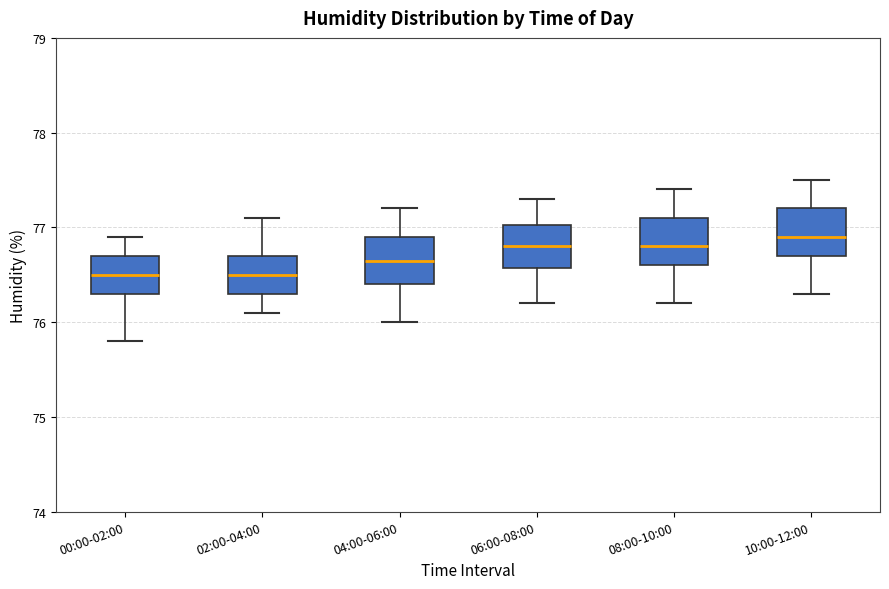

Reading left to right, read every box against the y-axis: the position of its median line, the range the box covers, and the ends of its whiskers. The values are not printed on the chart, so give them approximately, as read against the axis.

00:00-02:00: median 76.5, box 76.3 to 76.7, whiskers 75.8 to 76.9
02:00-04:00: median 76.5, box 76.3 to 76.7, whiskers 76.1 to 77.1
04:00-06:00: median 76.7, box 76.4 to 76.9, whiskers 76.0 to 77.2
06:00-08:00: median 76.8, box 76.6 to 77.0, whiskers 76.2 to 77.3
08:00-10:00: median 76.8, box 76.6 to 77.1, whiskers 76.2 to 77.4
10:00-12:00: median 76.9, box 76.7 to 77.2, whiskers 76.3 to 77.5